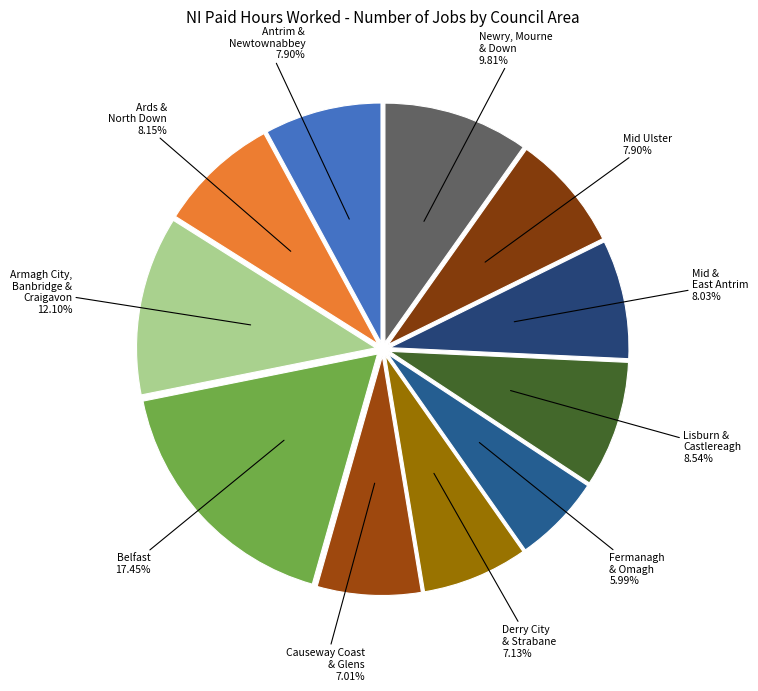

Is there any slice that represents more than half of the pie?

No